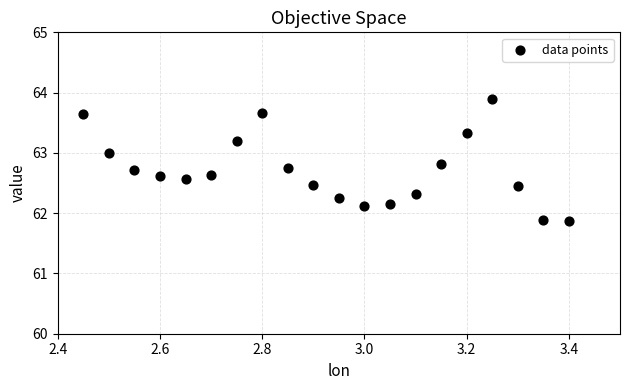

What is the range of X values (max minus min)?

0.9